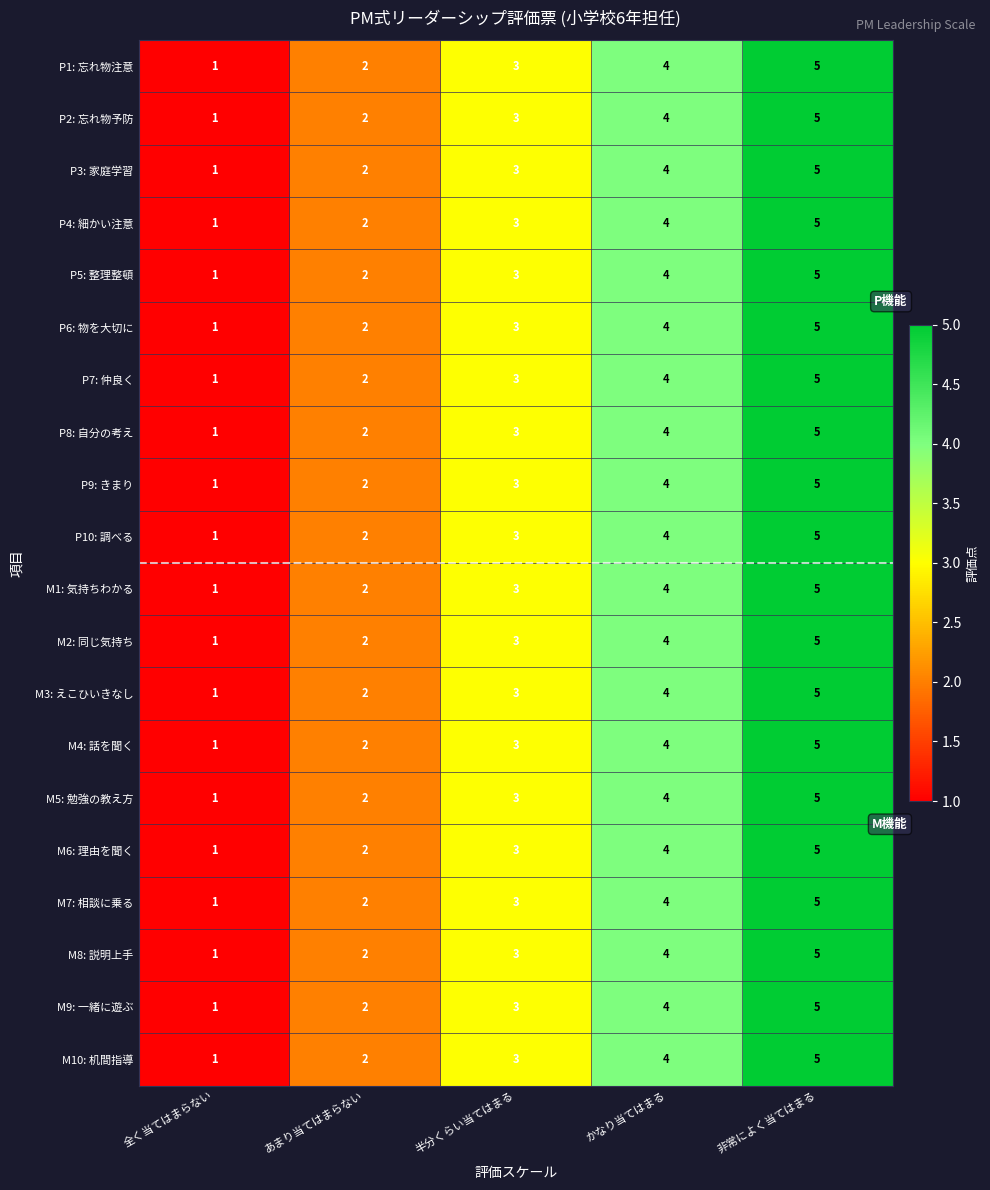

True or false: P4: 細かい注意 has a value of 5 at 非常によく当てはまる.

True